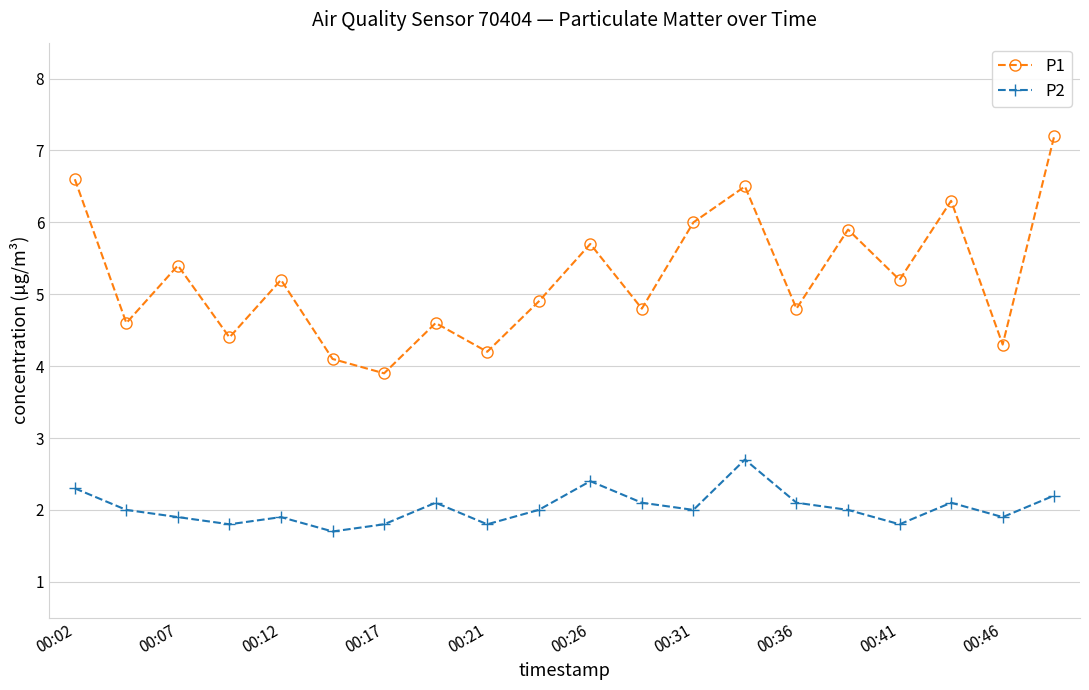

Which series has the largest total across all categories?

P1